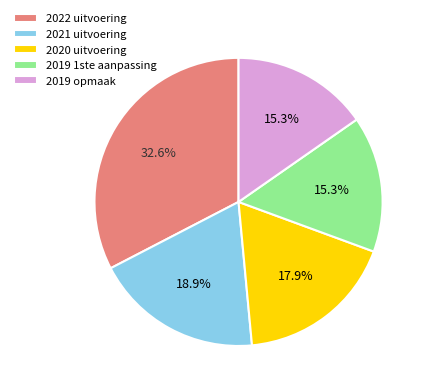

How many slices are in this pie chart?

5